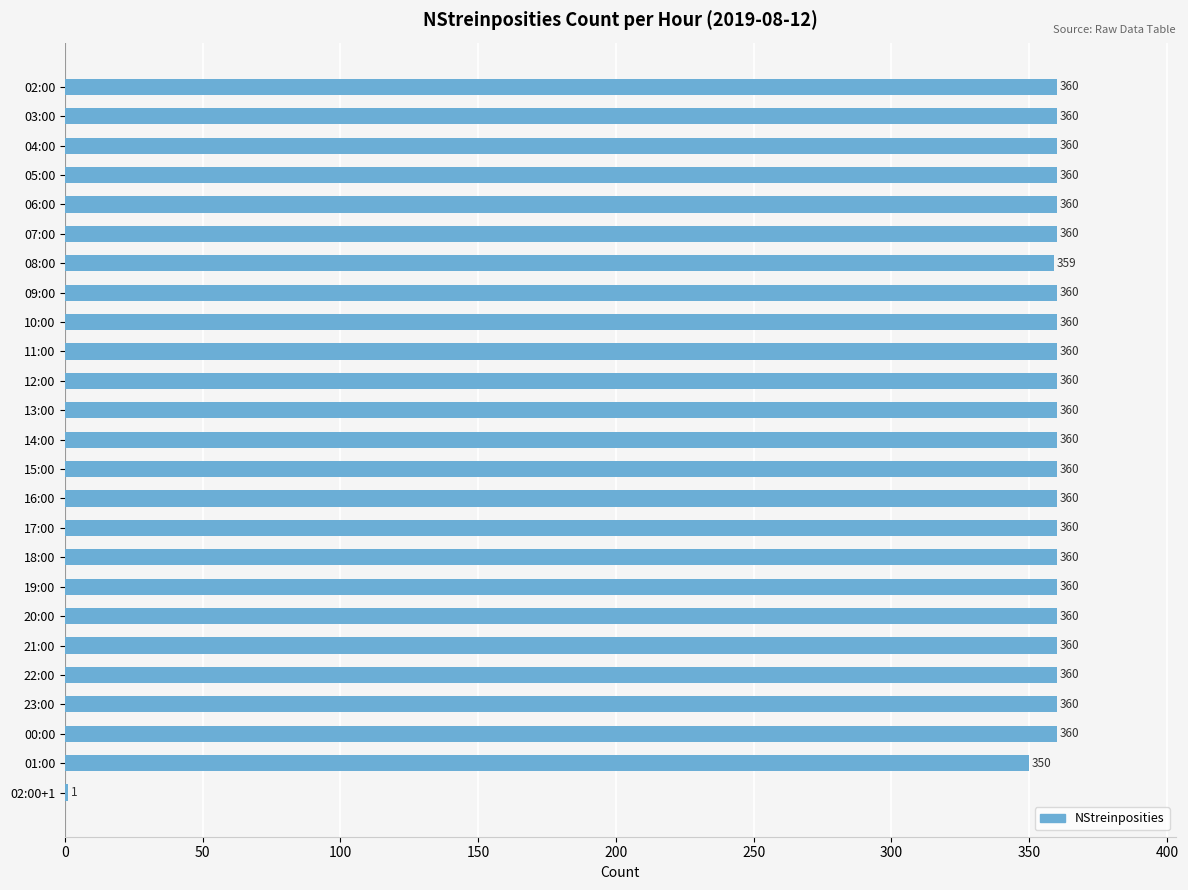

Where is the data nearest to the value 180?

01:00